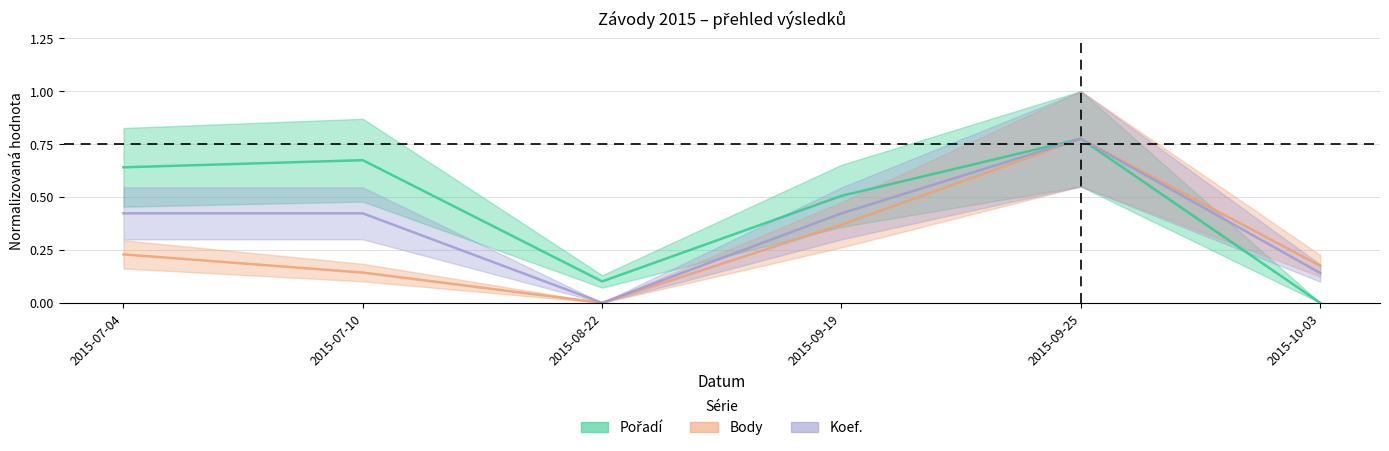

Which category has the highest value in the Koef. series?

2015-09-25